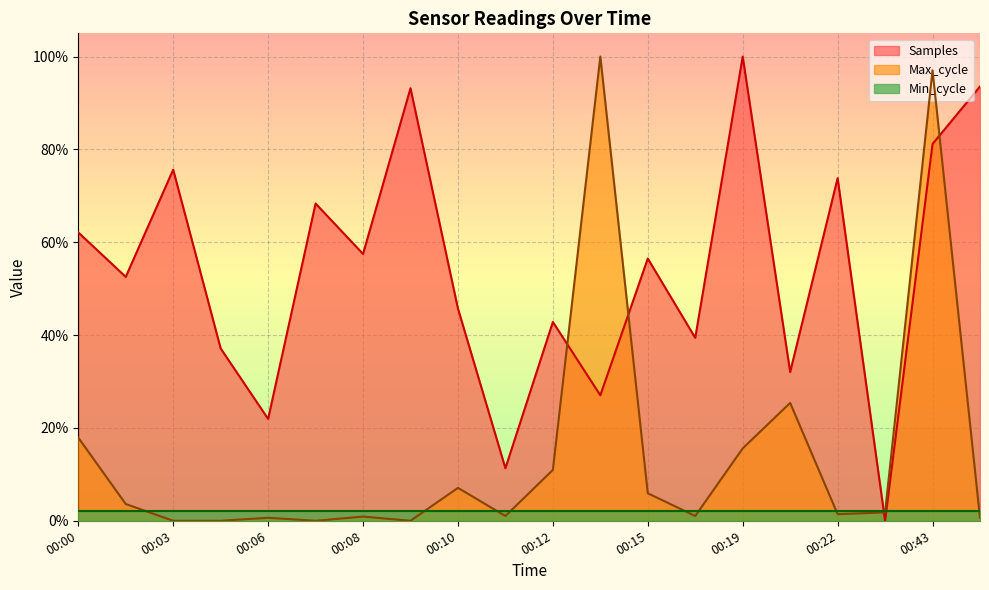

Where do Samples and Max_cycle first cross each other?

00:12 and 00:14